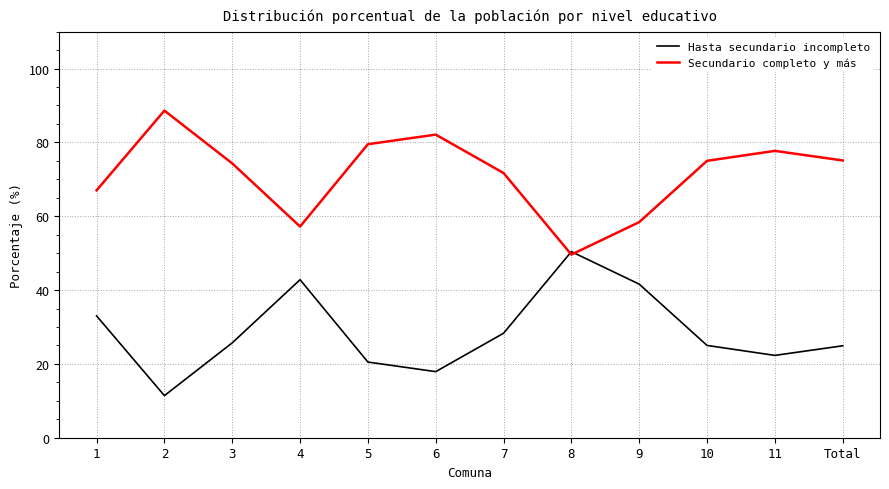

What is the maximum value for Hasta secundario incompleto?

50.4